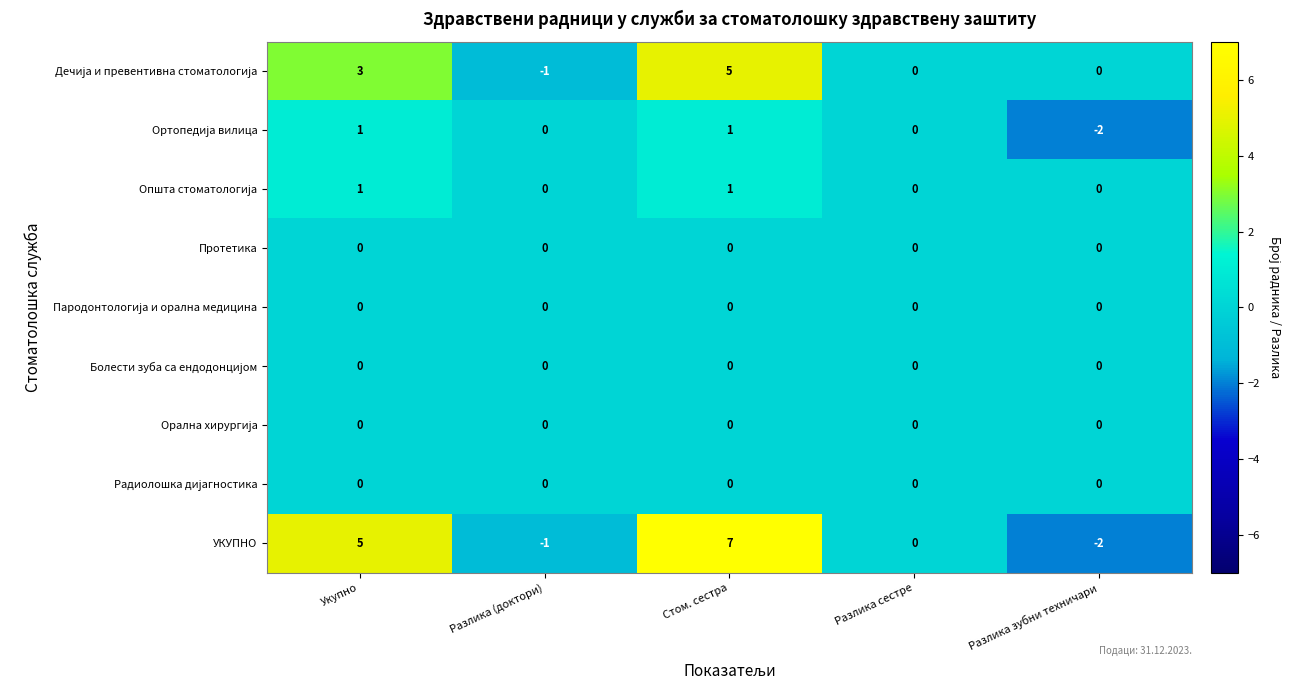

What is the maximum value shown in the chart?

7